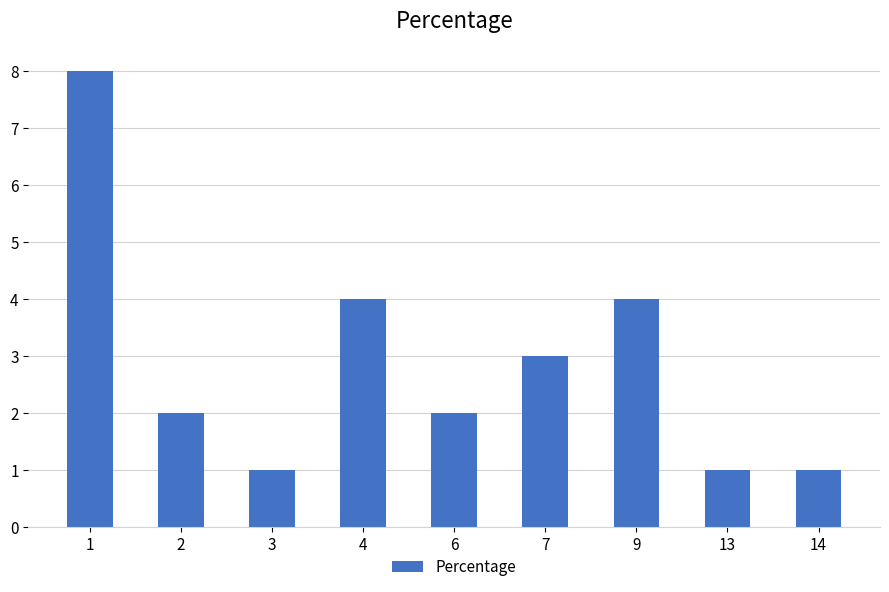

How many series are shown in this chart?

1